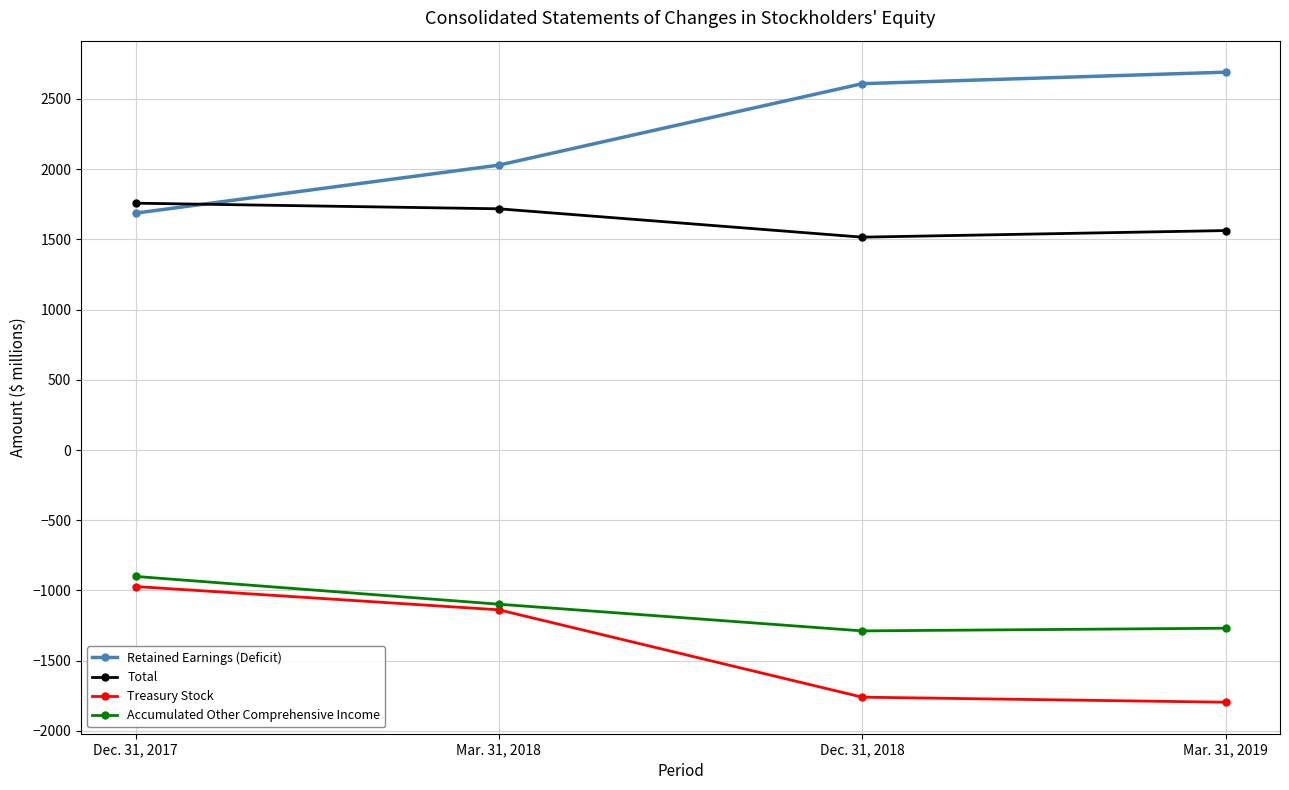

True or false: Total has more than 0 interior local peaks.

False